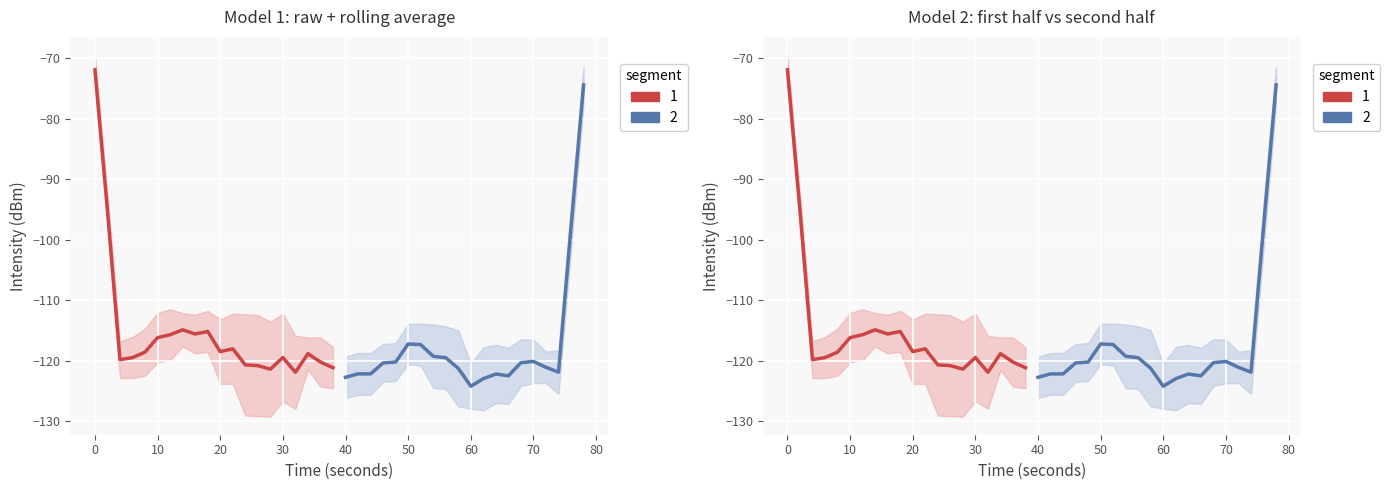

What is the spread (max minus min) of values at 80?

6.1